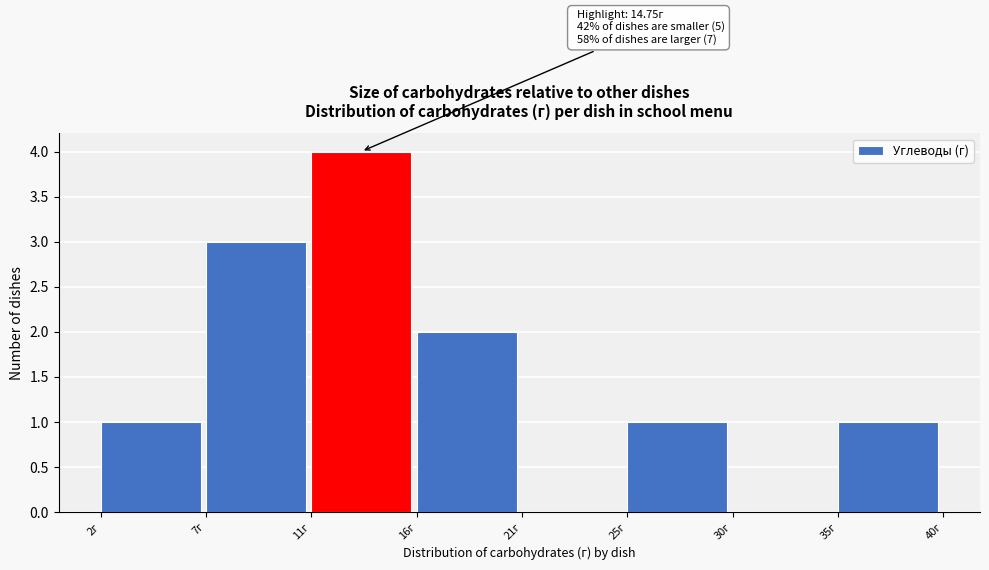

Reading right to left, list all the values displayed in this chart.

35г=1	30г=0	25г=1	21г=0	16г=2	11г=4	7г=3	2г=1